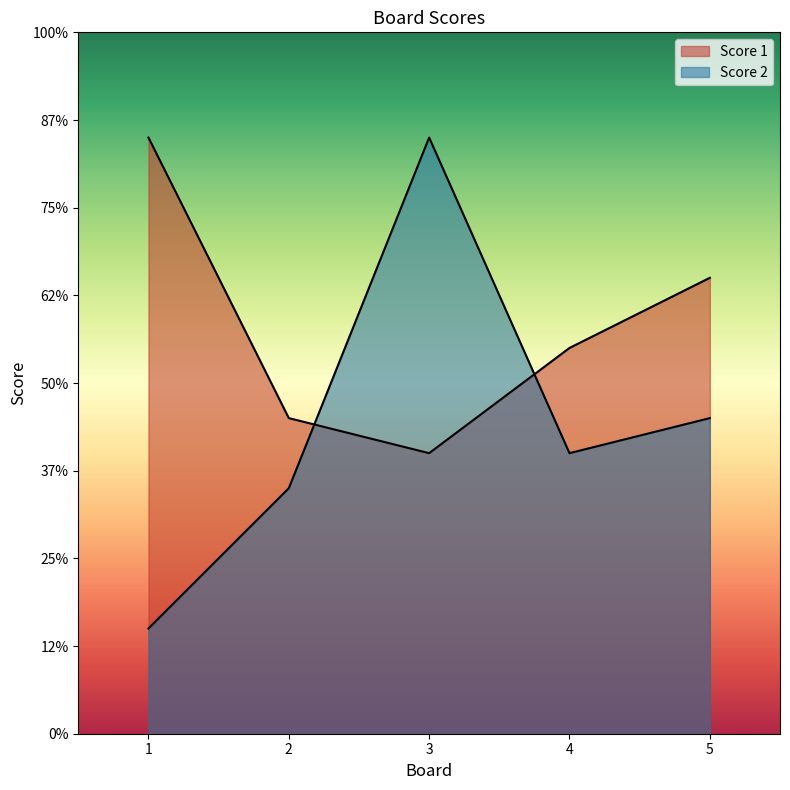

Between 2 and 5, which series saw the biggest shift?

Score 1